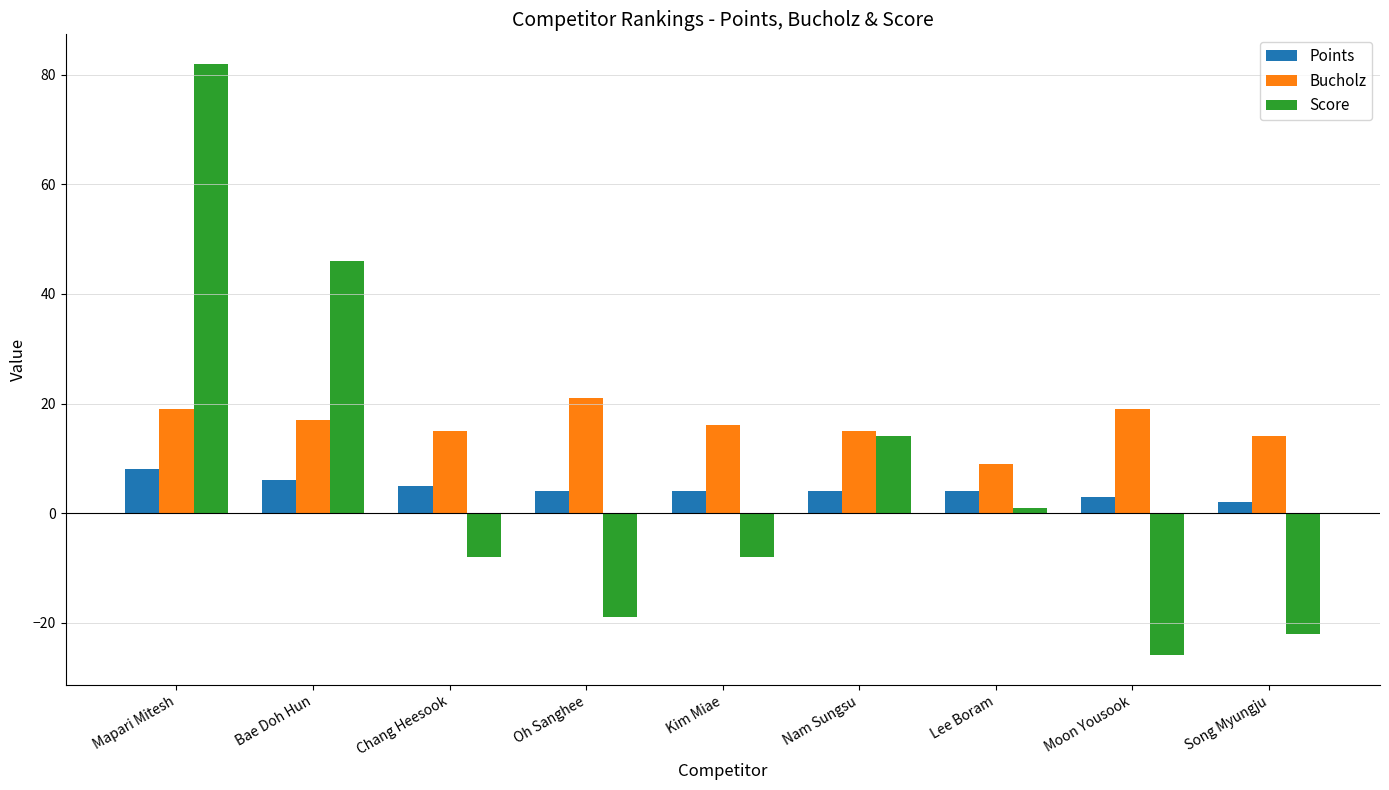

The value of Bucholz at Song Myungju is 14. True or false?

True